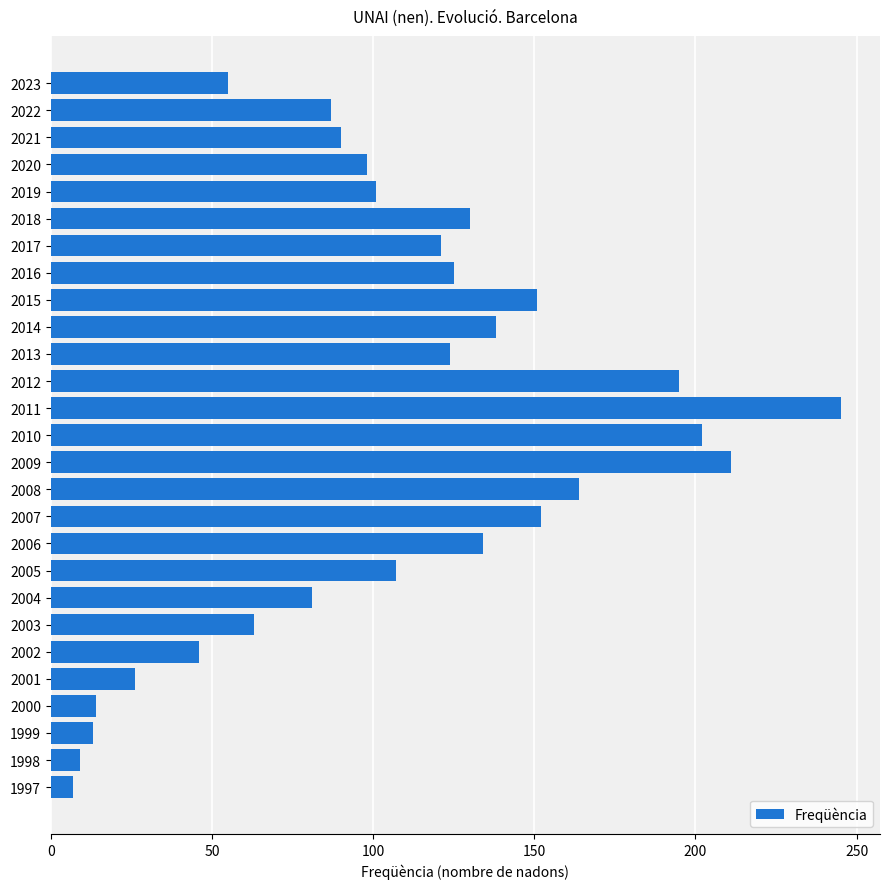

What is the minimum value shown in the chart?

7